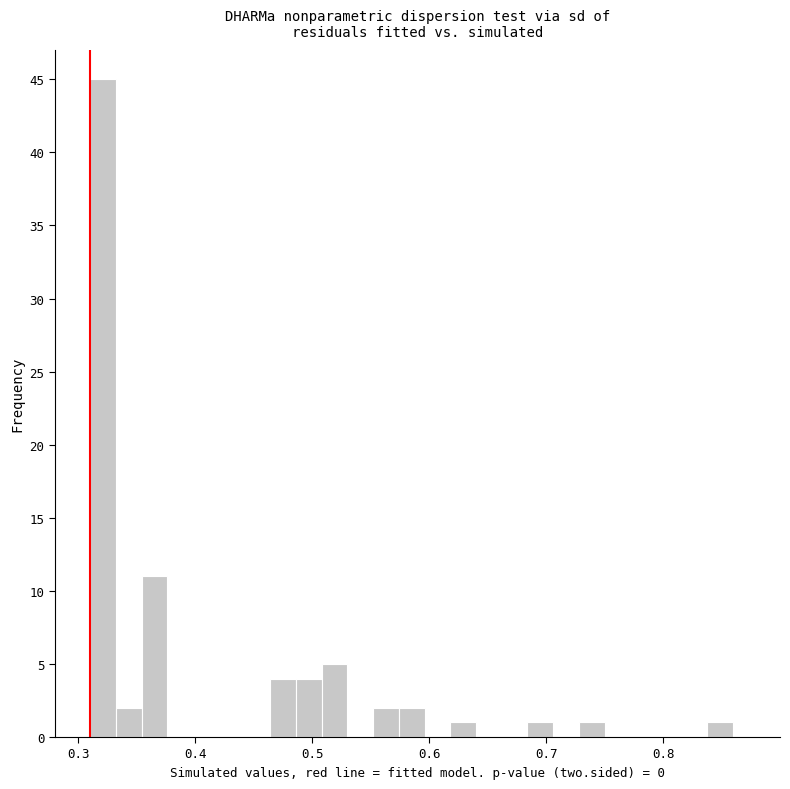

Around what value on the x-axis is the tallest bar? Give the approximate position of its centre, as read against the axis.

0.32